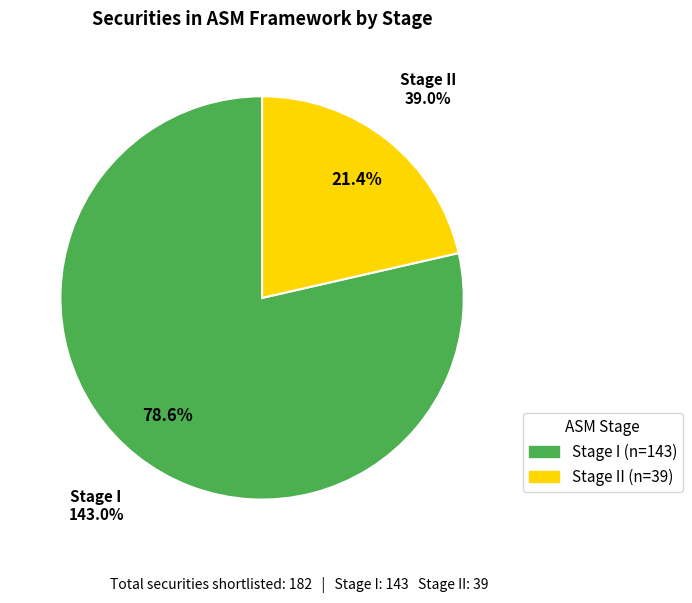

Which slice is the smallest?

Stage II